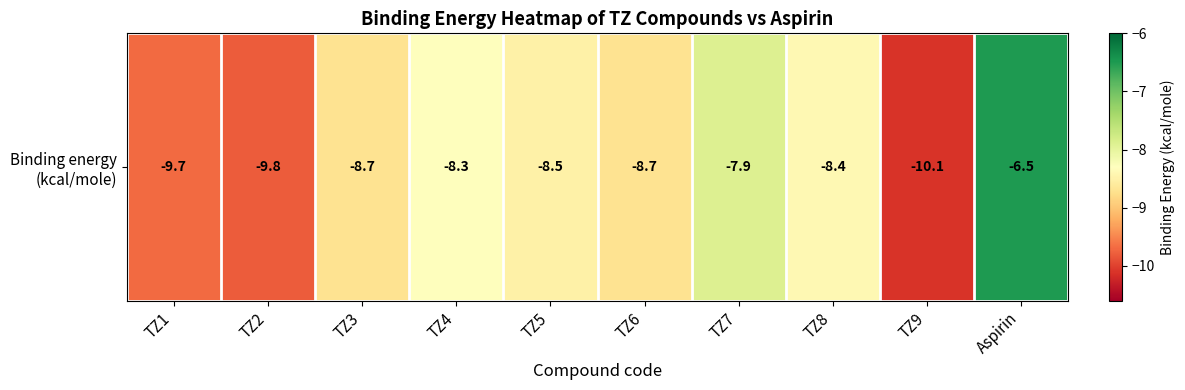

Between TZ2 and TZ6, which is larger?

TZ6